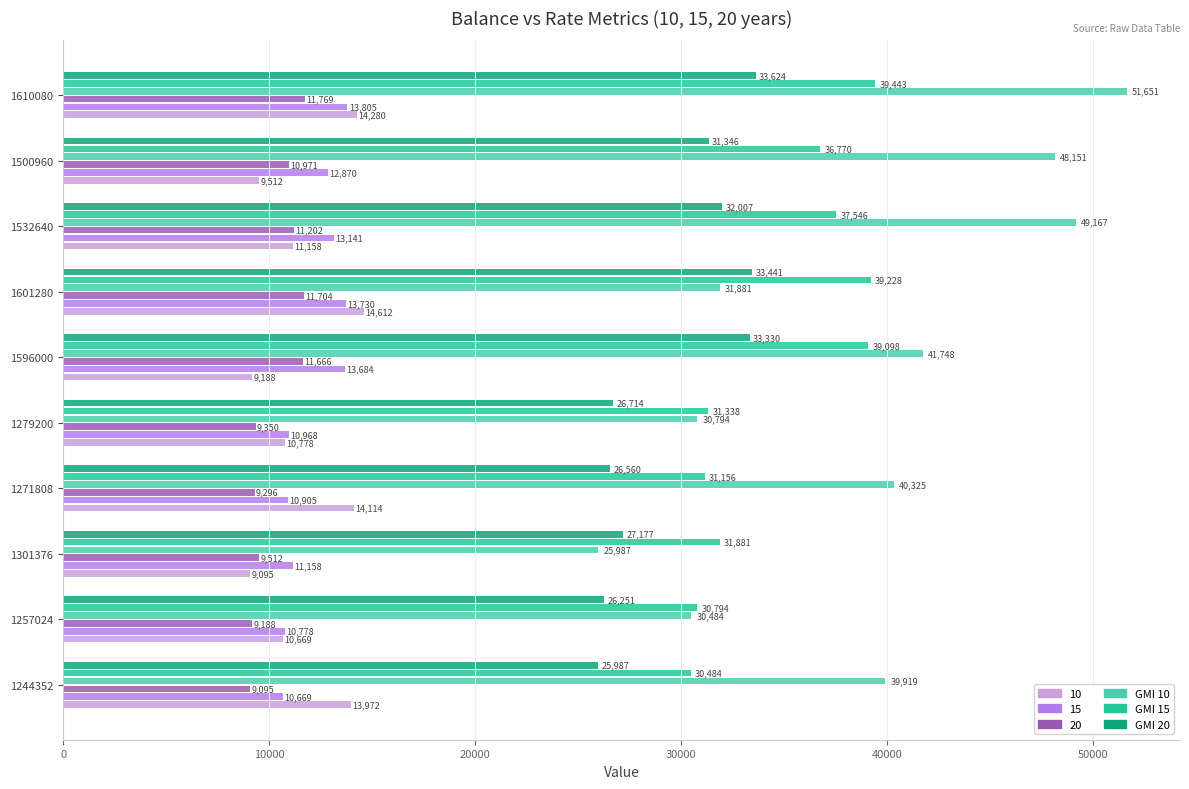

At which label is GMI 15 closest to 34963?

1500960